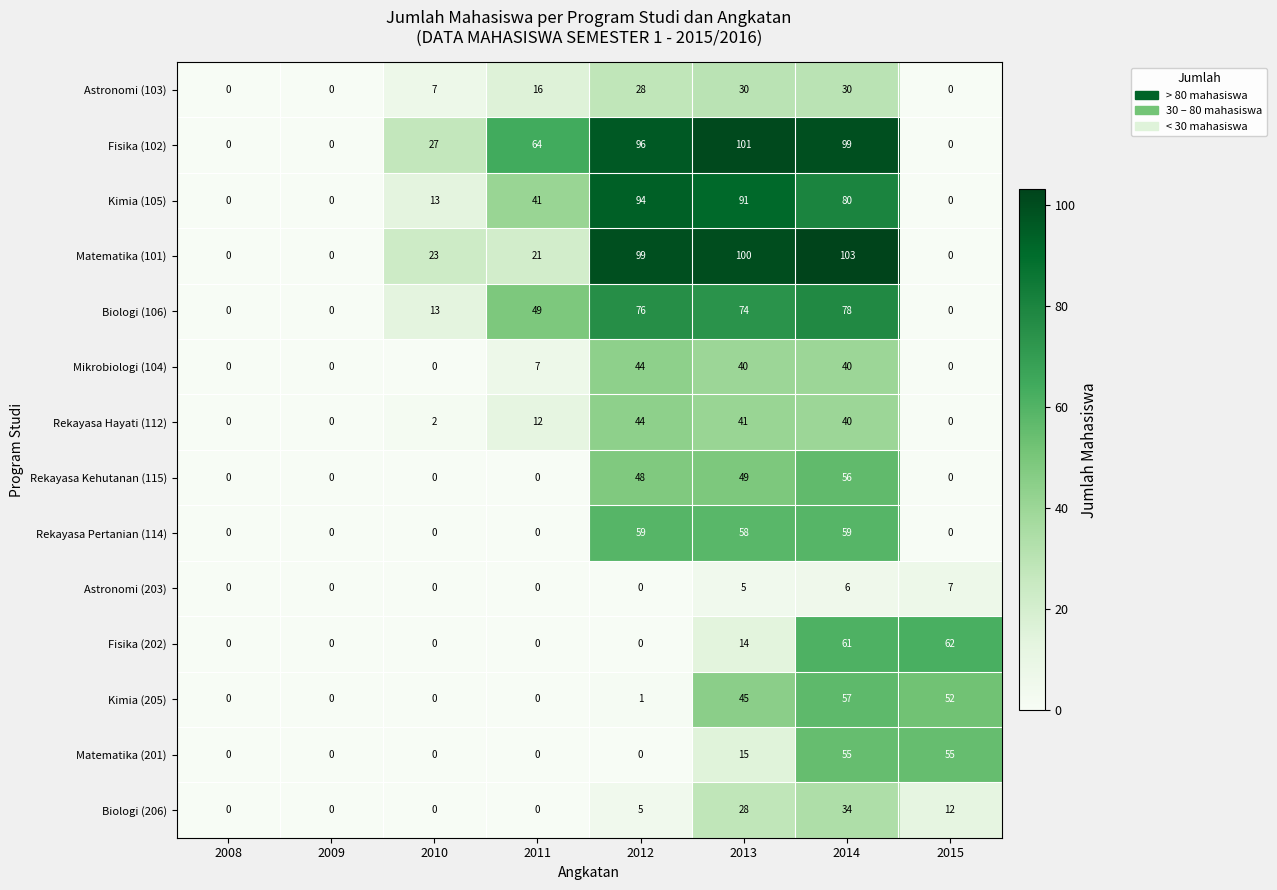

How many distinct data groups are displayed?

14